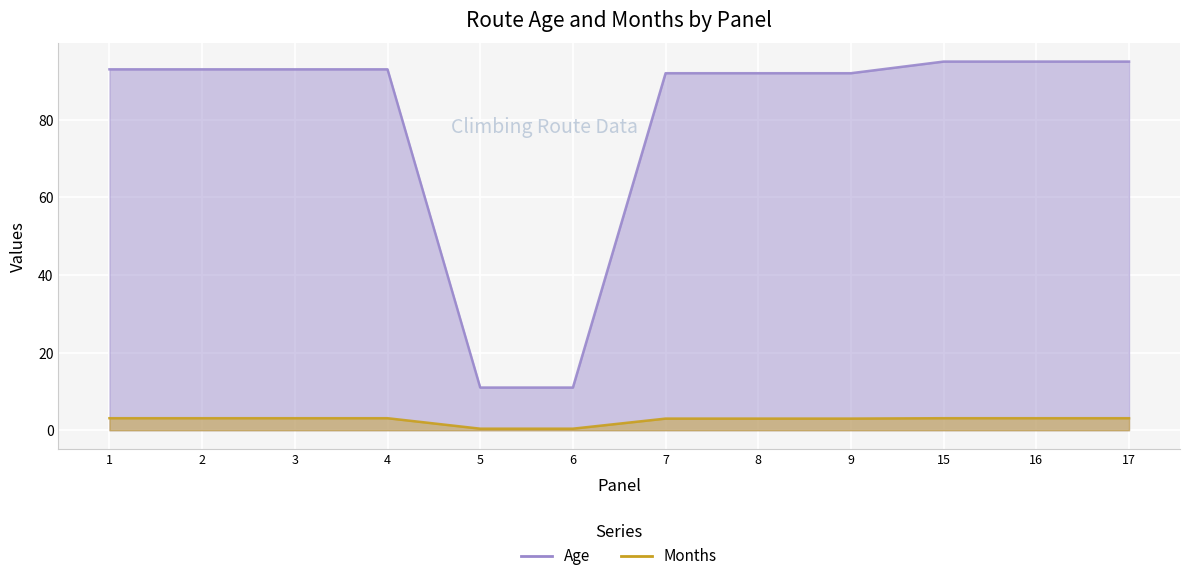

Is it true that Months equals 4.9 at 17?

False